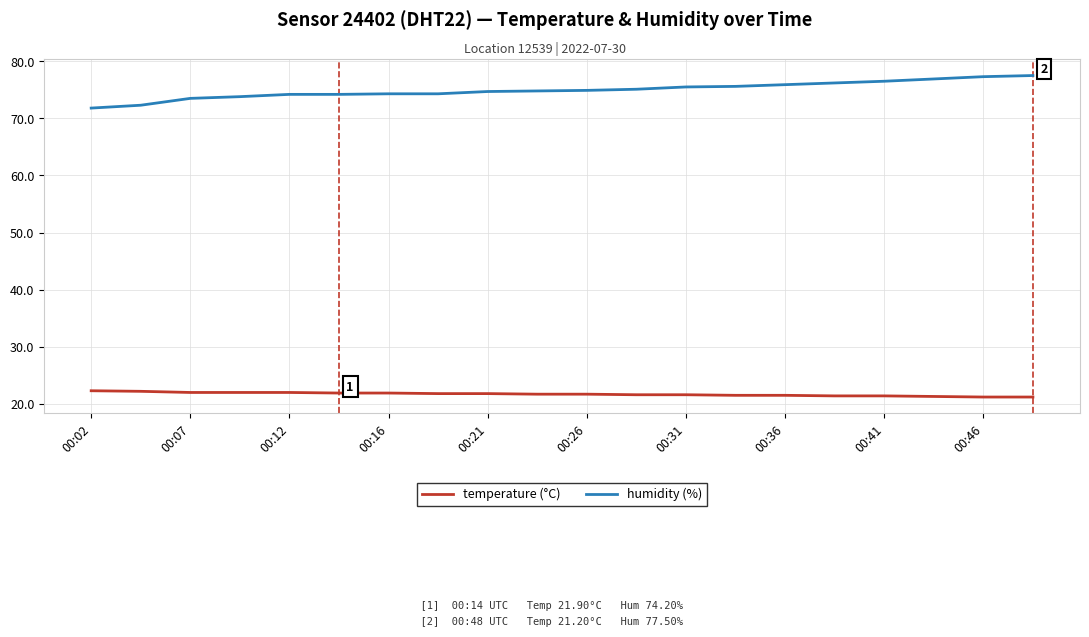

What is the smallest value displayed?

21.2